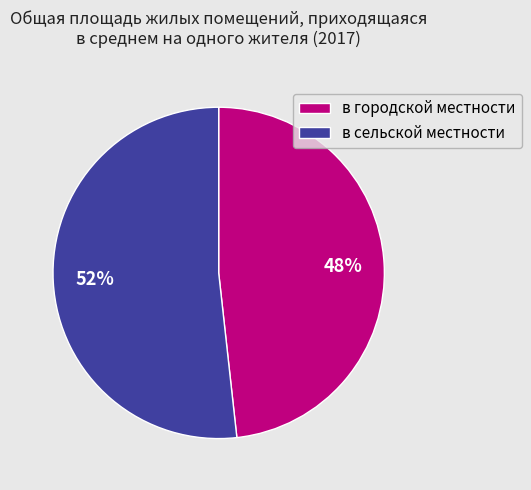

To the nearest percent, what is the difference between the largest and smallest slice percentages?

4%